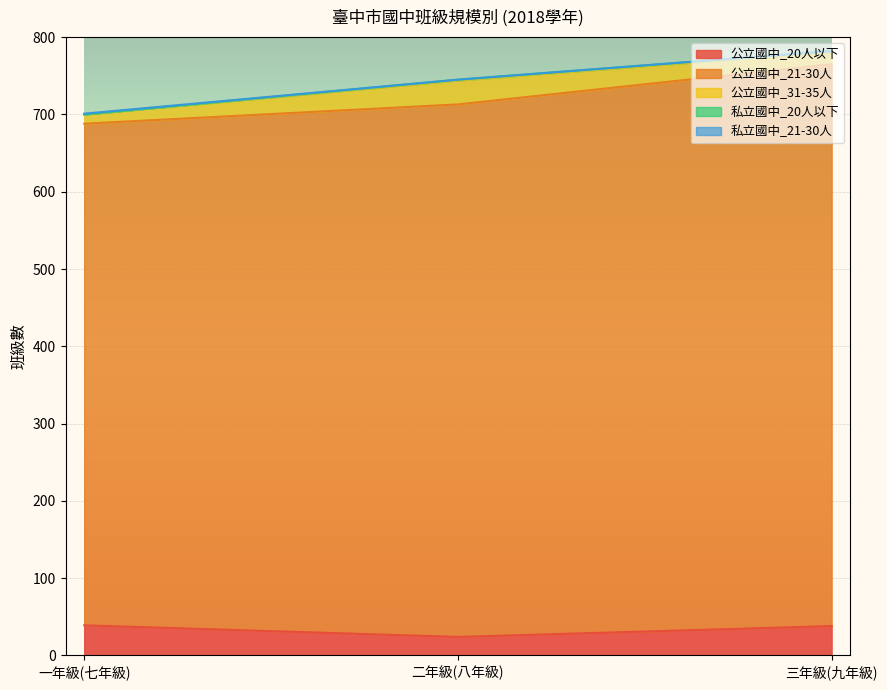

Reading left to right, list all the values displayed in this chart.

公立國中_20人以下: 一年級(七年級)=39	二年級(八年級)=24	三年級(九年級)=38
公立國中_21-30人: 一年級(七年級)=649	二年級(八年級)=689	三年級(九年級)=727
公立國中_31-35人: 一年級(七年級)=12	二年級(八年級)=31	三年級(九年級)=16
私立國中_20人以下: 一年級(七年級)=0	二年級(八年級)=1	三年級(九年級)=1
私立國中_21-30人: 一年級(七年級)=1	二年級(八年級)=0	三年級(九年級)=0